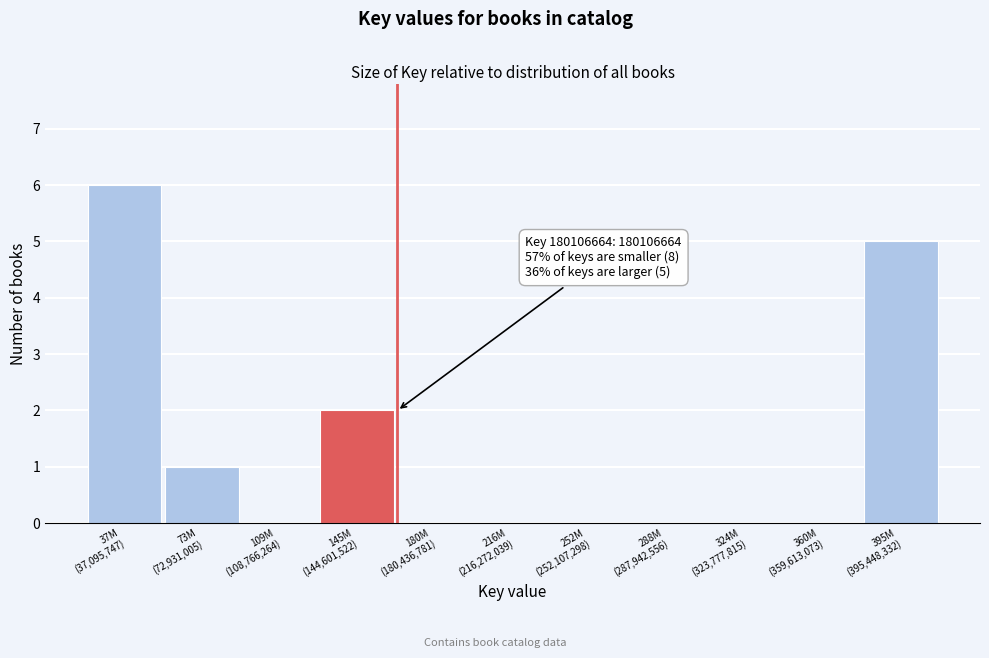

What is the sum of all values?

14